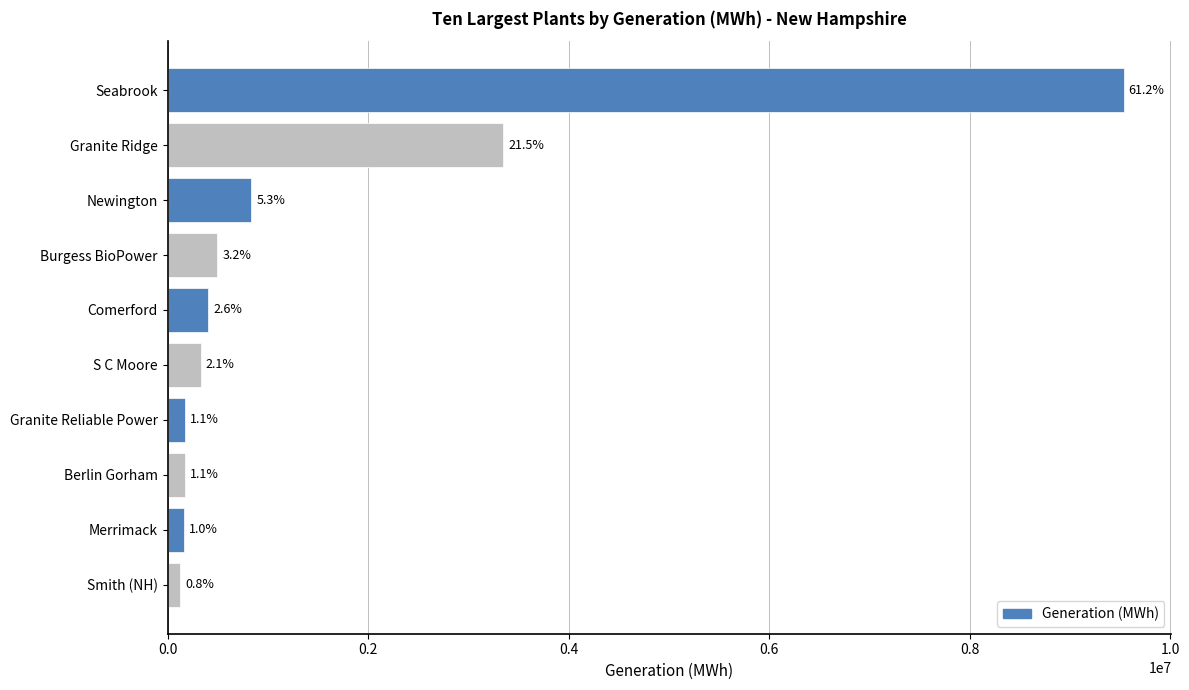

Does the chart contain stacked bars?

No